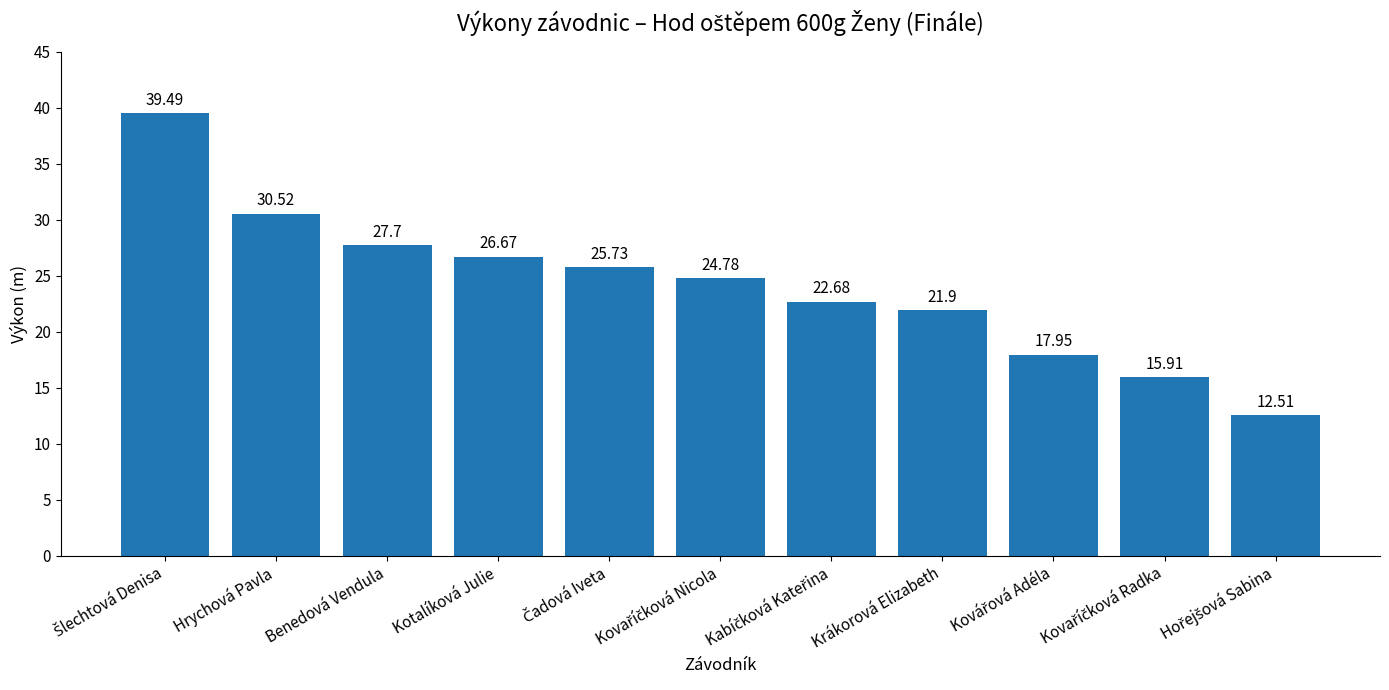

What is the sum of all values?

265.8